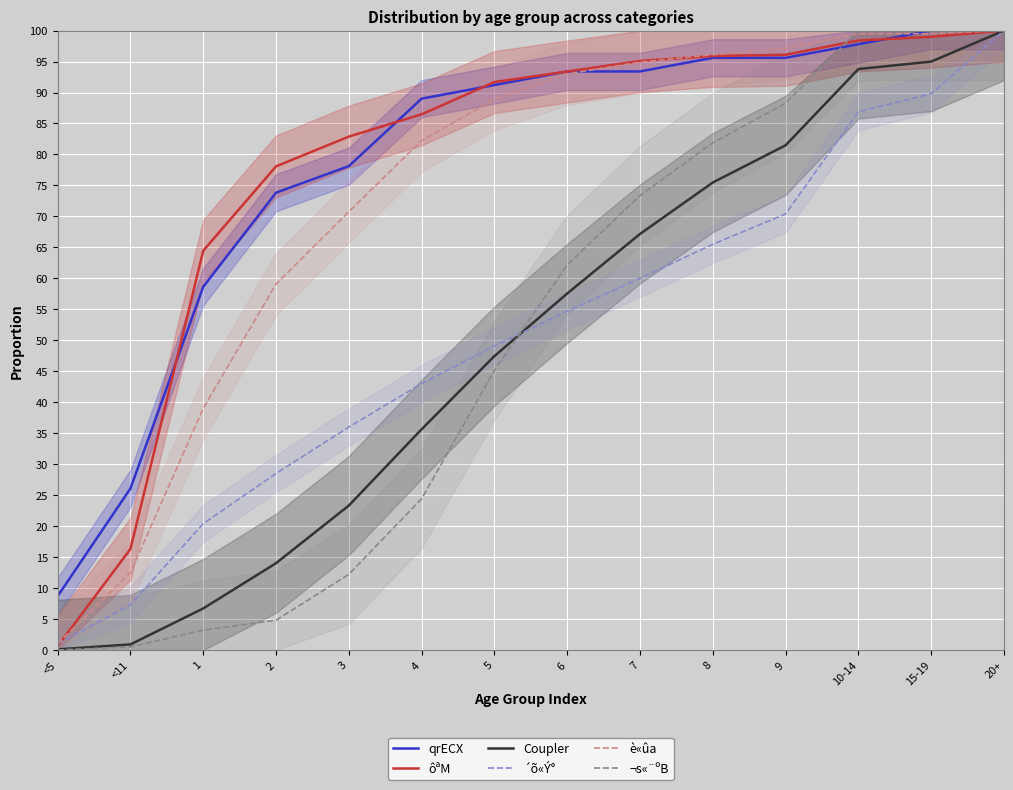

Which series changed the most between 4 and 9?

¬s«¨ºB